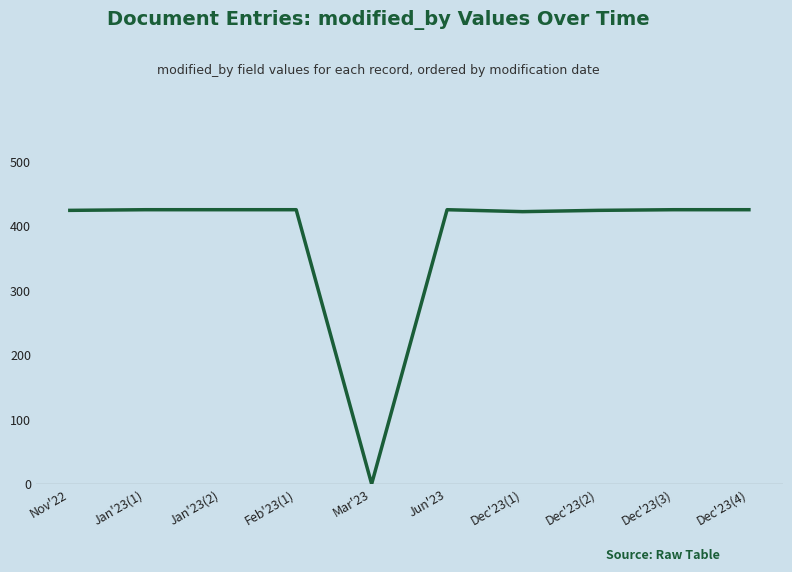

The value at Dec'23(4) is 426. True or false?

True